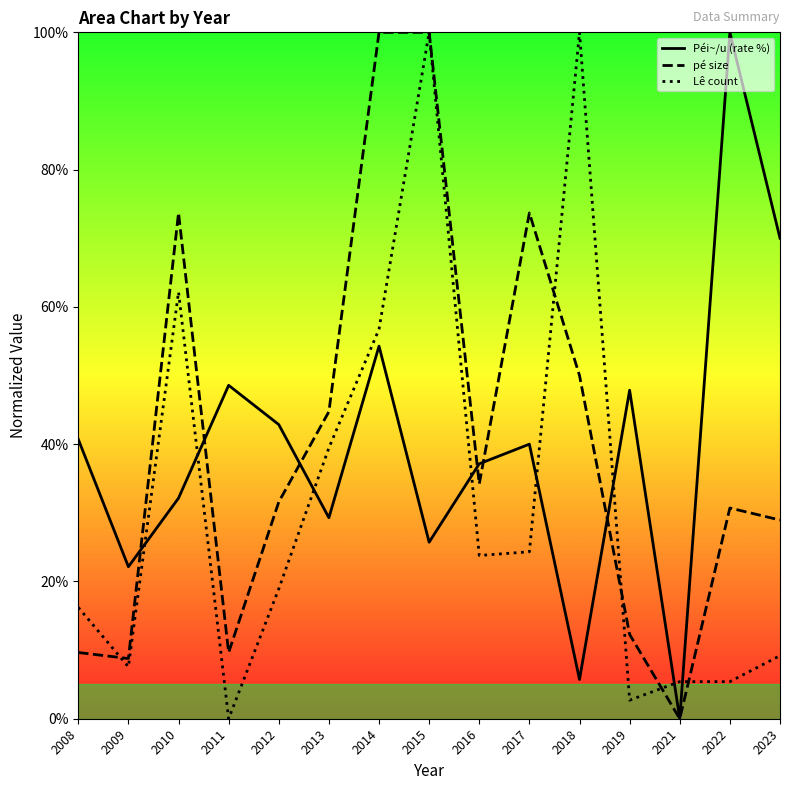

What is the value of the Lê count point at the 11th from the left?

100.0